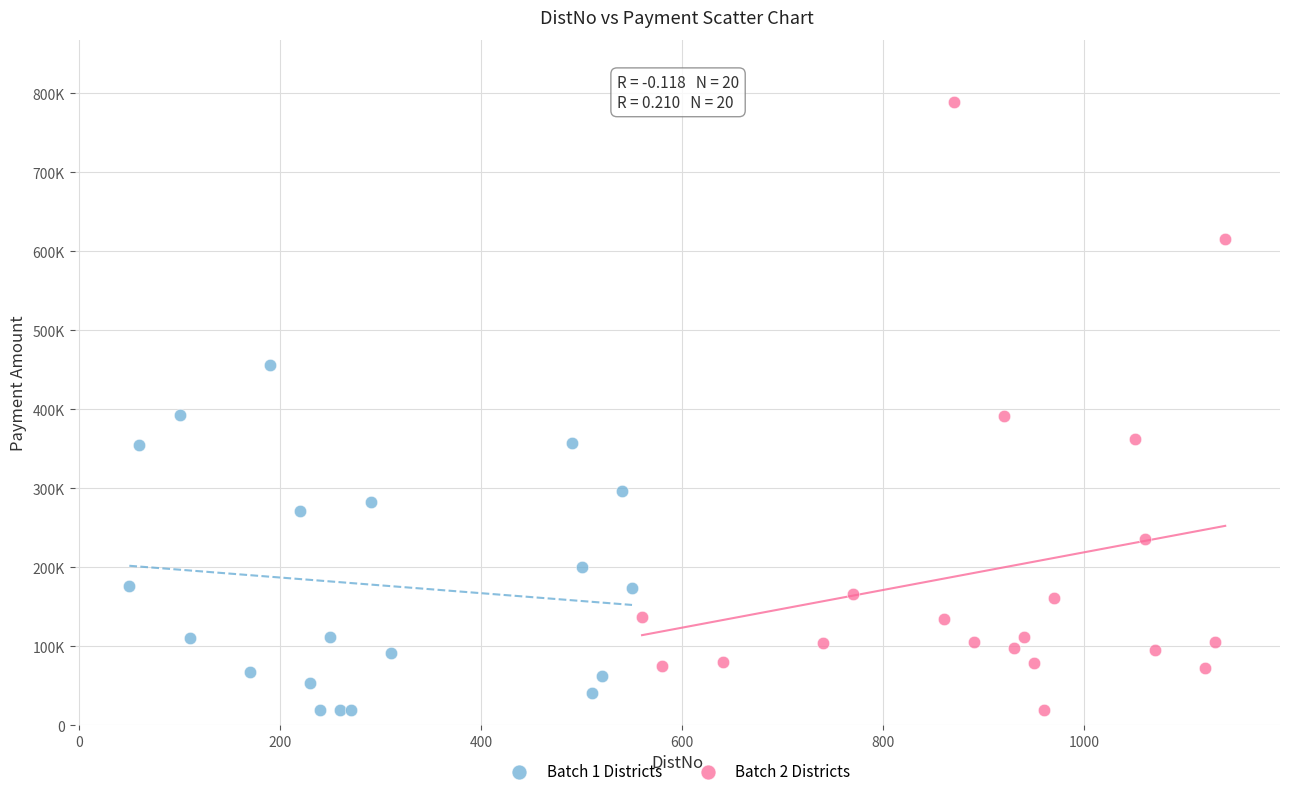

Which series has the widest spread of Y values?

Batch 2 Districts